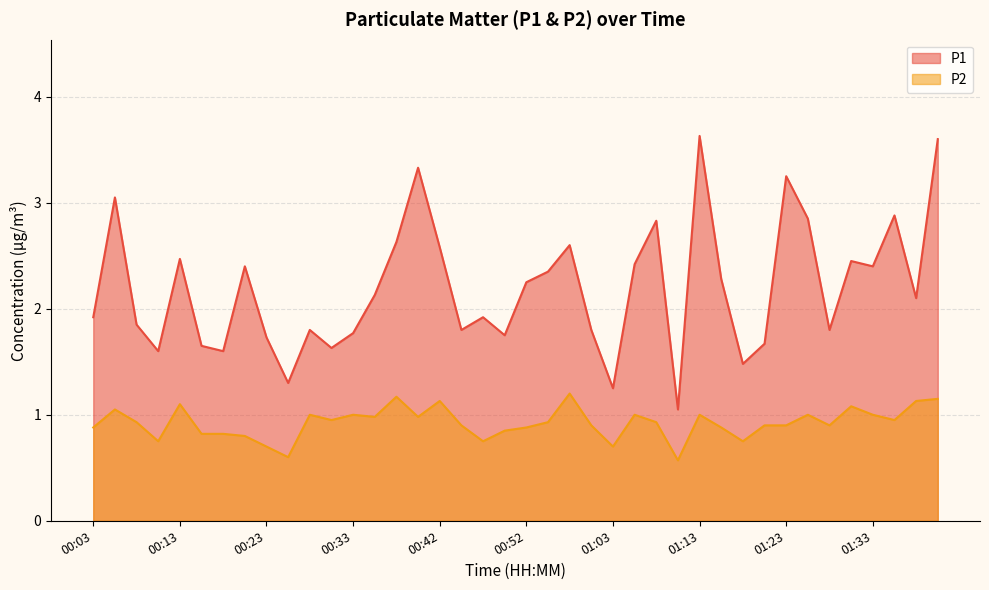

The P2 series shows 1.2 at 00:37. True or false?

True